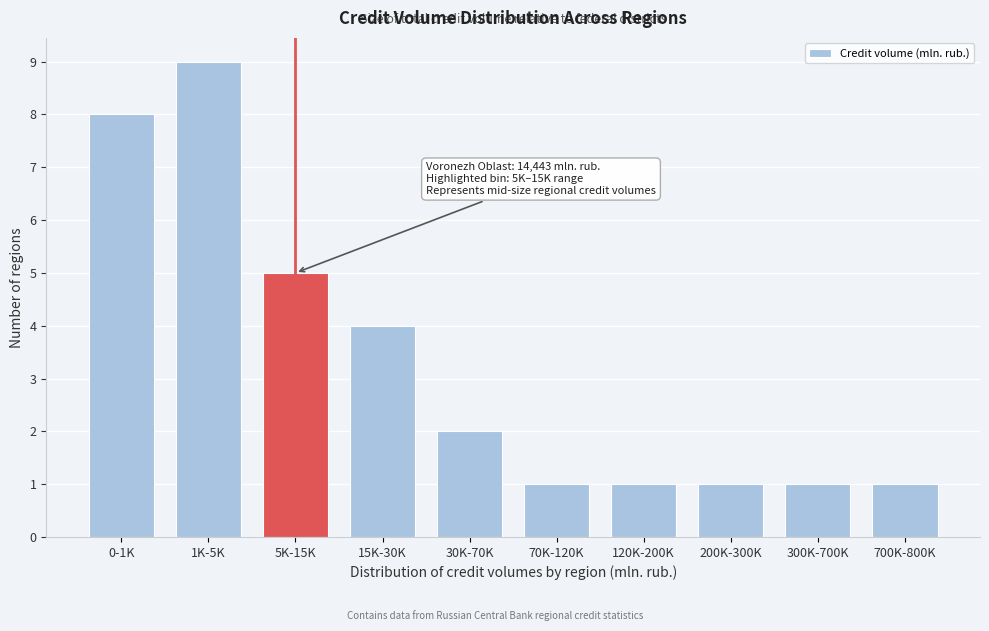

Reading left to right, what are all the values shown in this chart?

8	9	5	4	2	1	1	1	1	1